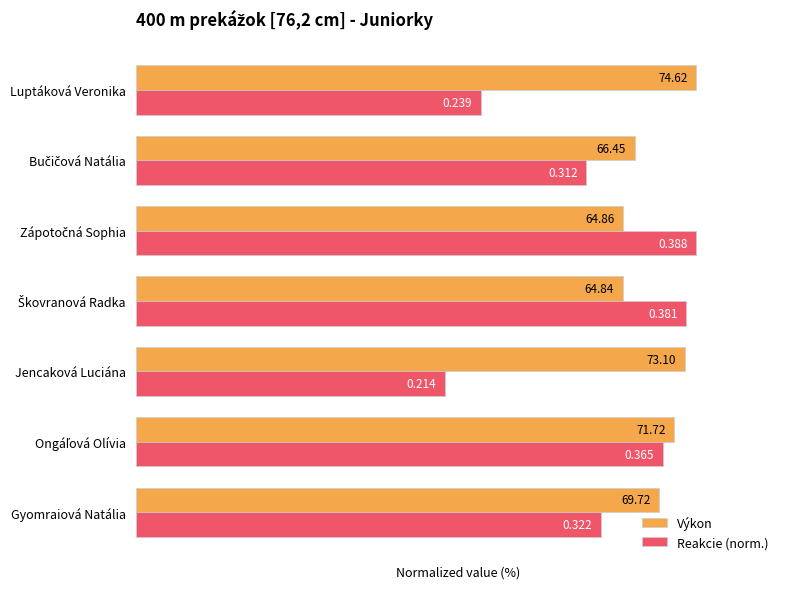

What are all the series names shown in the legend?

Výkon, Reakcie (norm.)